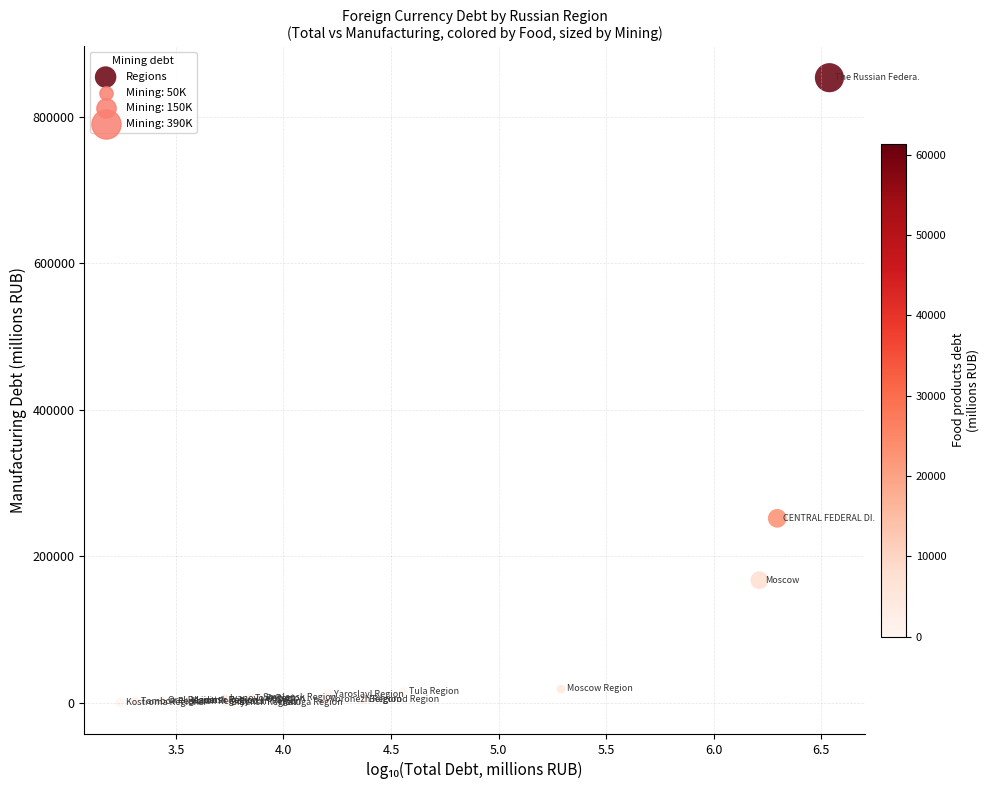

What Y value in the scatter plot is closest to 426697?

251743